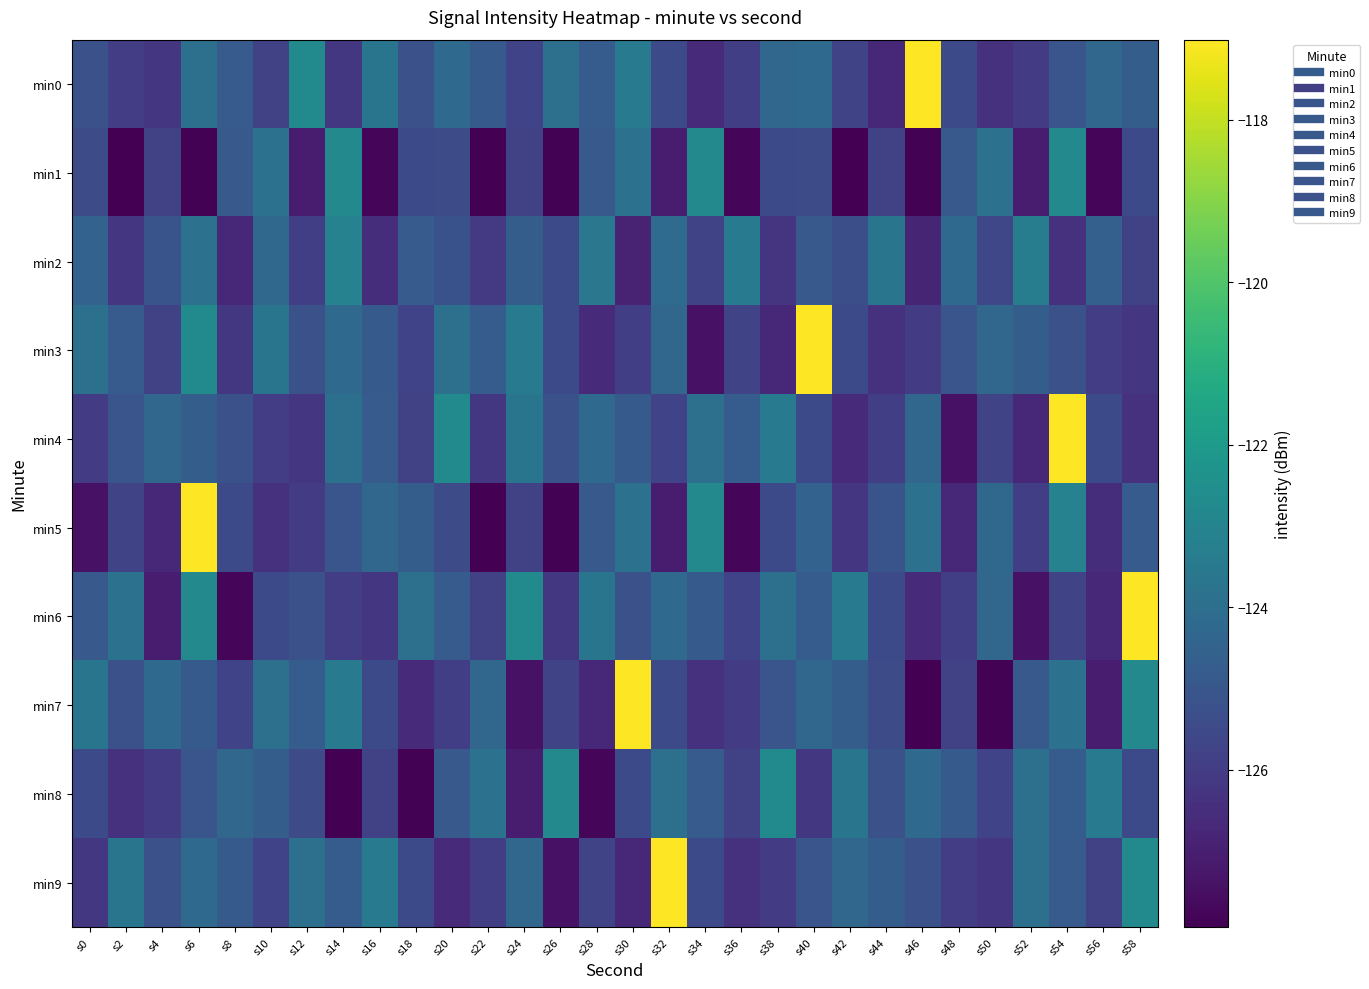

Which has a higher value, s38 or s0?

s38